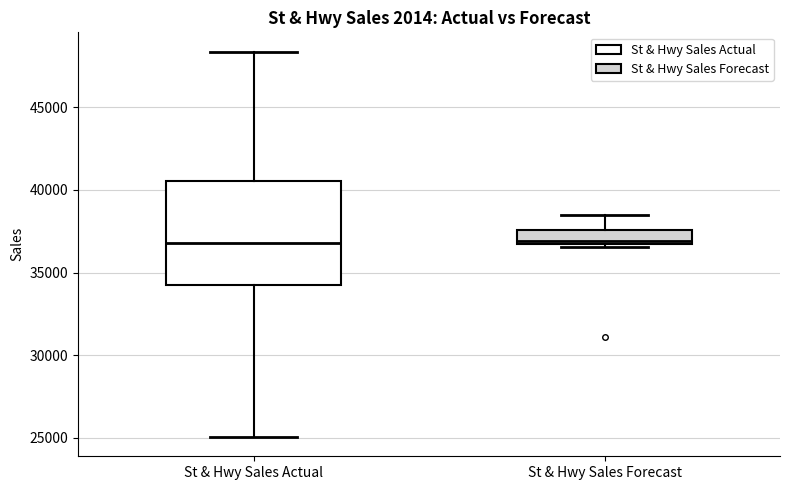

Where is the upper edge of the box for St & Hwy Sales Actual on the y-axis? The values are not printed on the chart, so give them approximately, as read against the axis.

40500